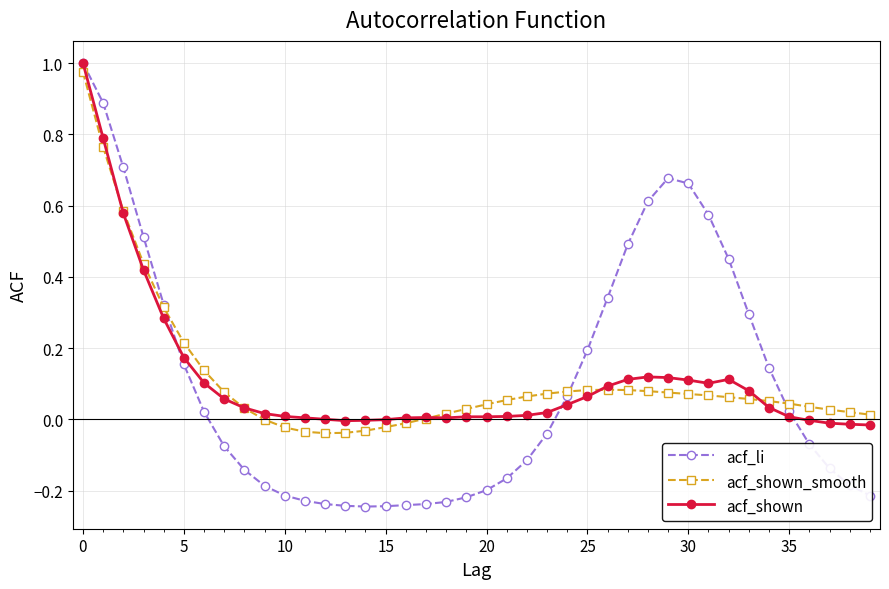

True or false: acf_shown has more than 1 interior local peaks.

True